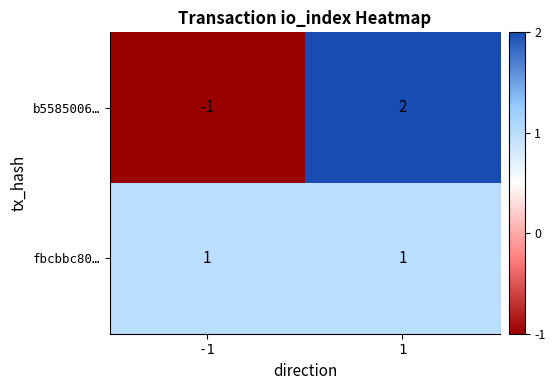

Rank the series by their maximum value, from lowest to highest.

fbcbbc80…, b5585006…